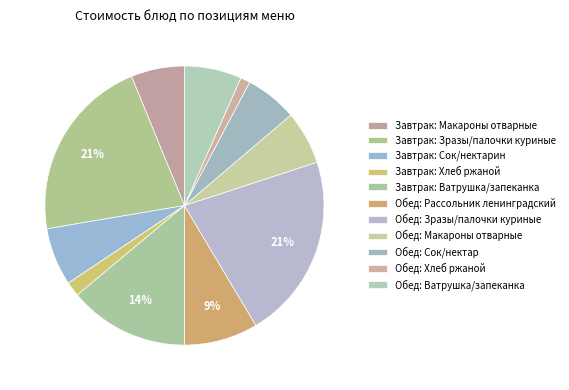

Between Обед: Зразы/палочки куриные and Завтрак: Зразы/палочки куриные, which is larger?

Обед: Зразы/палочки куриные